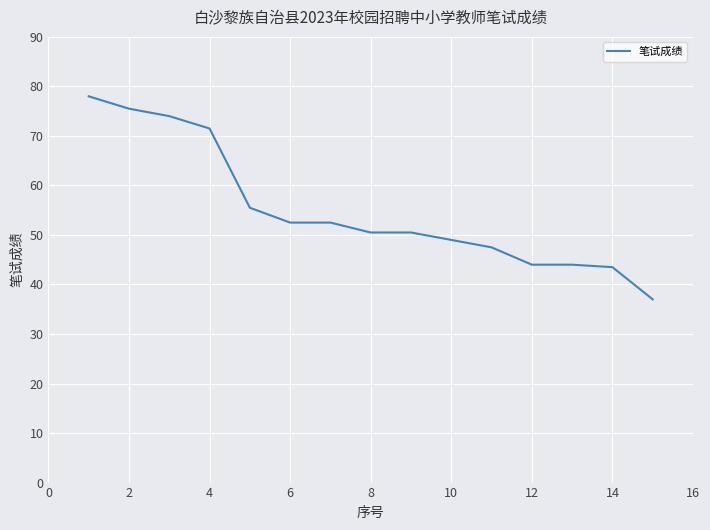

What is the difference between the maximum and minimum values?

41.0